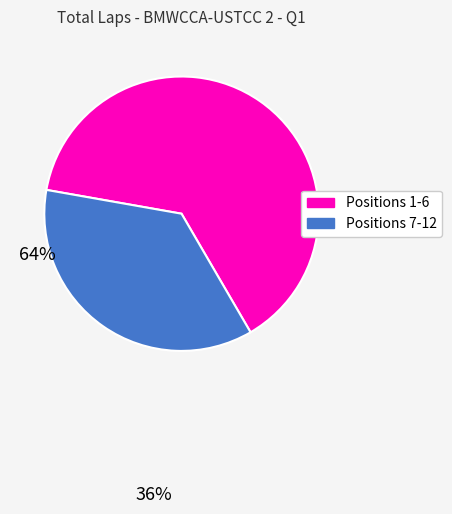

Is there any slice that represents more than half of the pie?

Yes